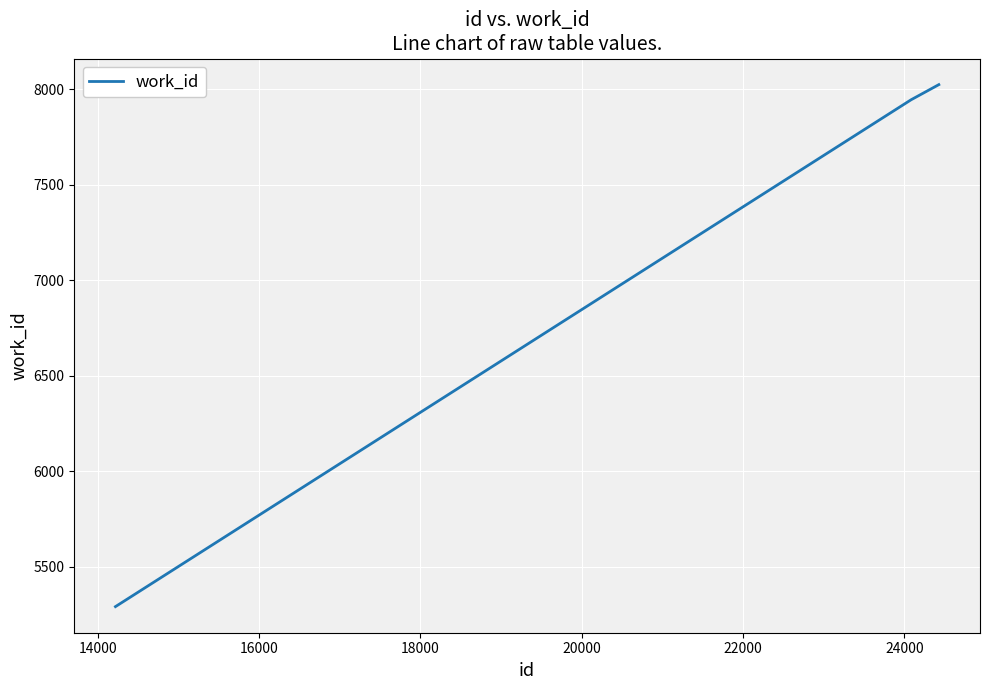

What is the difference between the maximum and minimum values?

2732